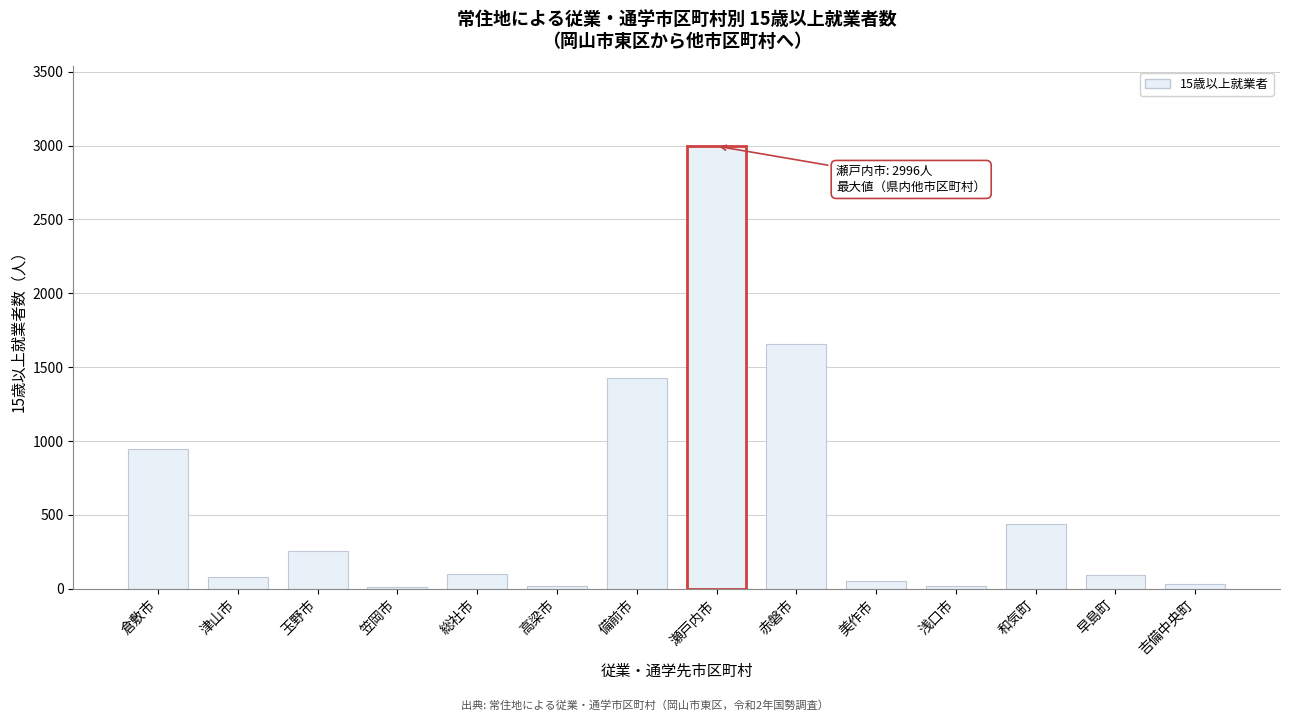

What is the label of the 7th bar from the left?

備前市